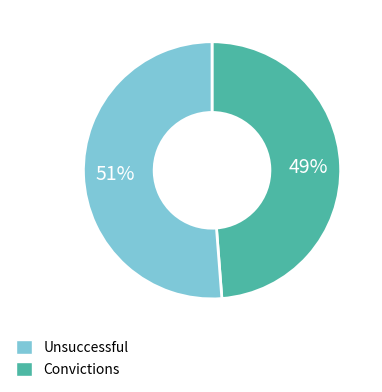

To the nearest percent, what is the average slice percentage?

50%